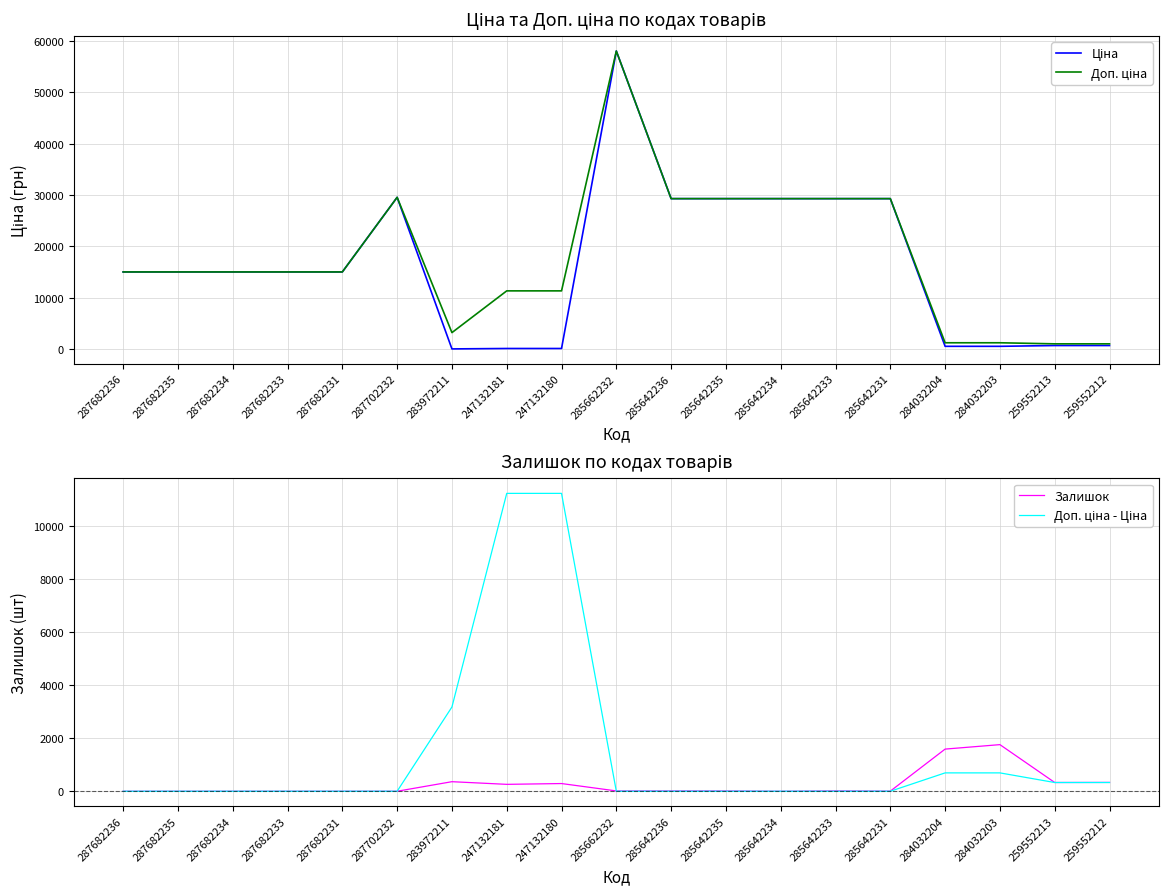

Which category has the highest value in the Доп. ціна - Ціна series?

247132181